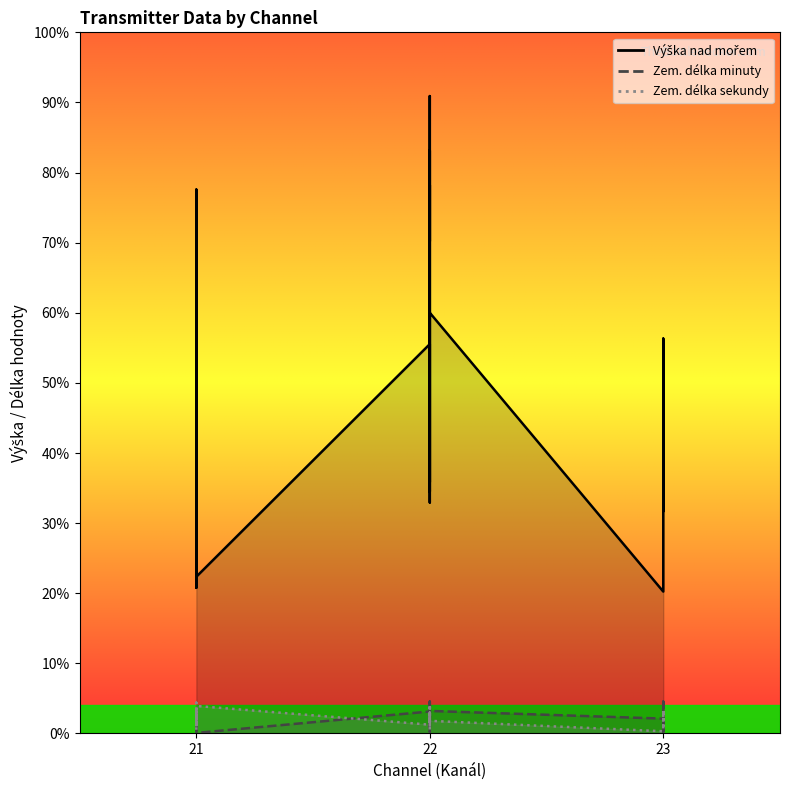

The value of Zem. délka sekundy at 22 is 65. True or false?

False